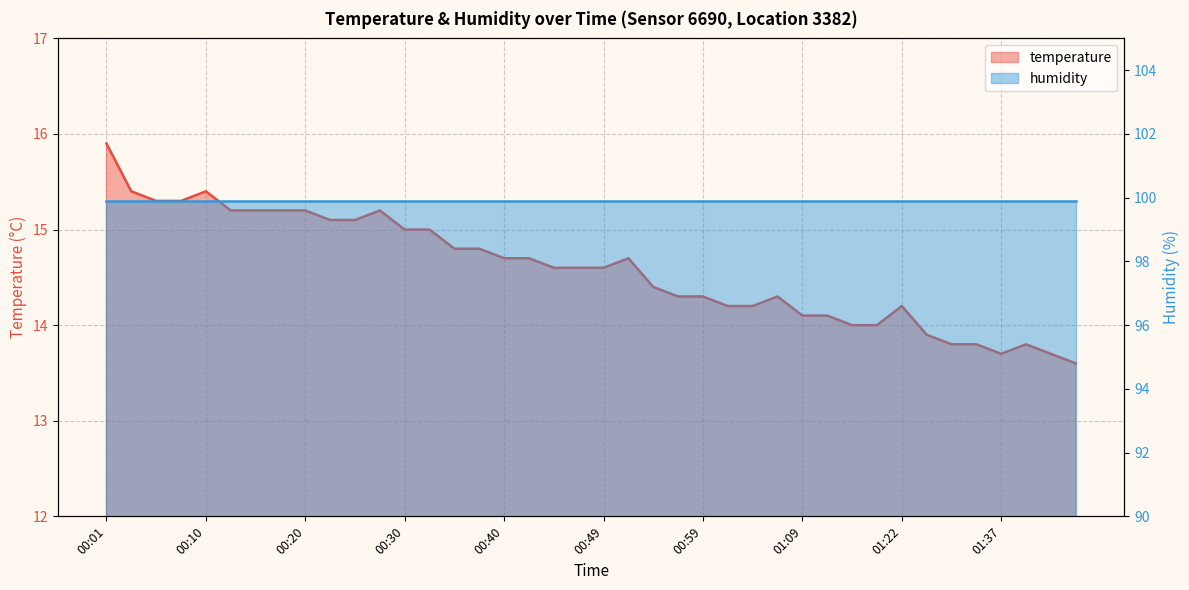

Which label corresponds to the smallest value in the chart?

01:44